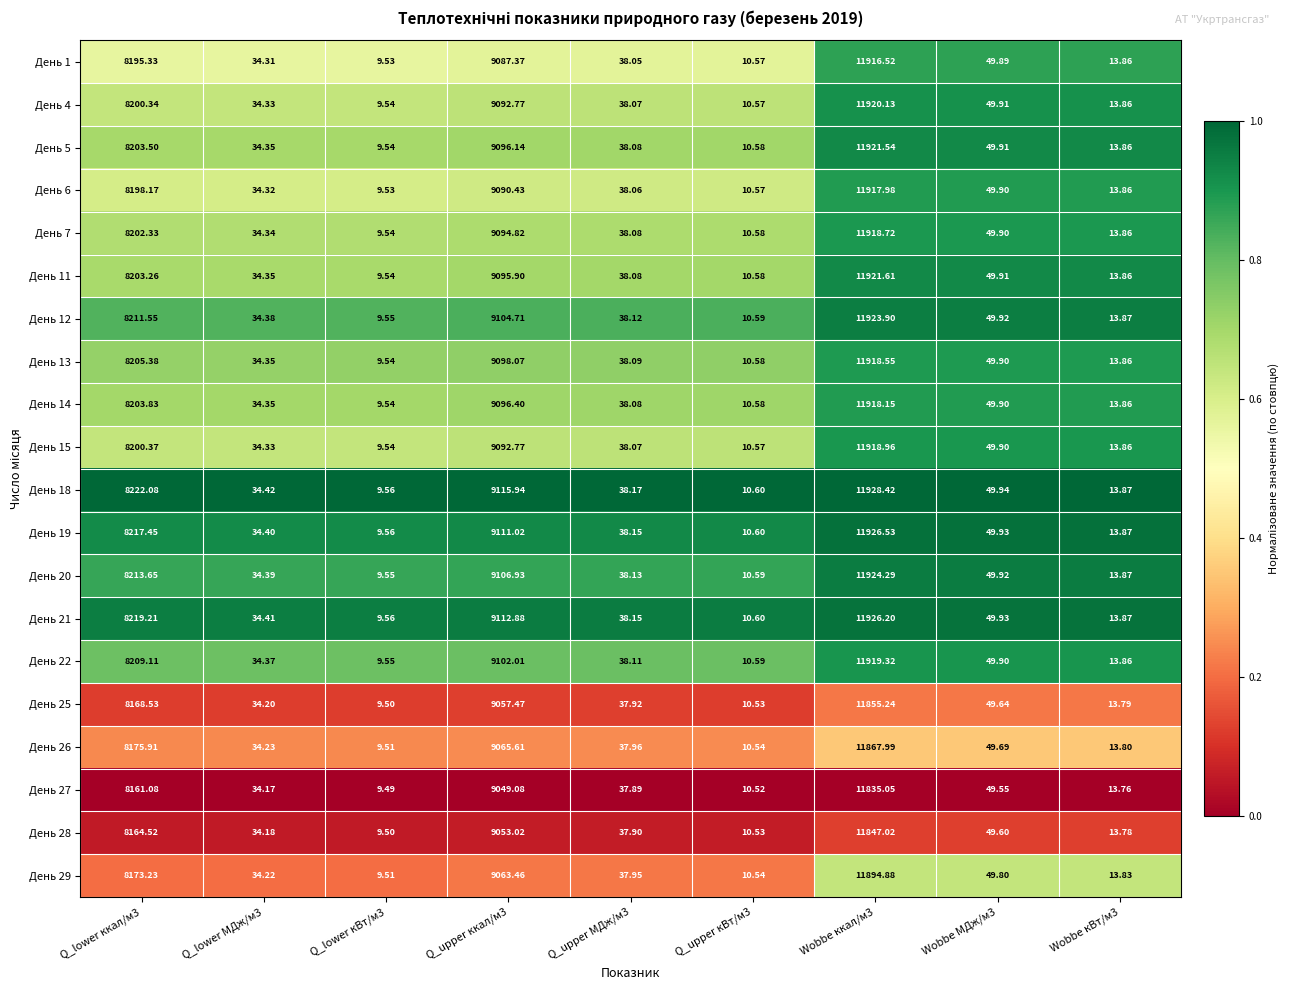

At Q_lower ккал/м3, list the series in order from largest to smallest.

День 18, День 21, День 19, День 20, День 12, День 22, День 13, День 14, День 5, День 11, День 7, День 15, День 4, День 6, День 1, День 26, День 29, День 25, День 28, День 27